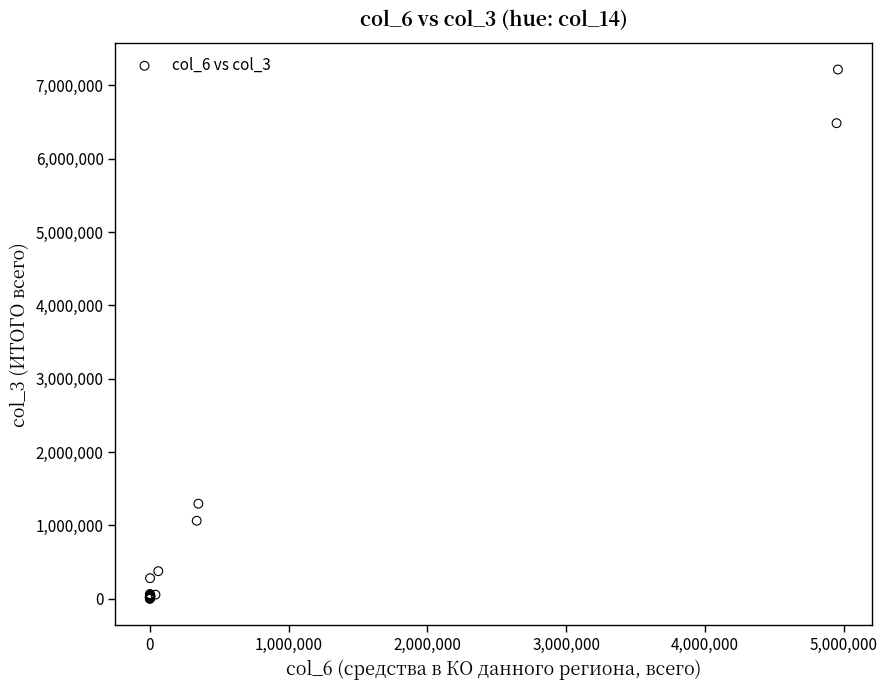

What Y value in the scatter plot is closest to 3608265?

1297264